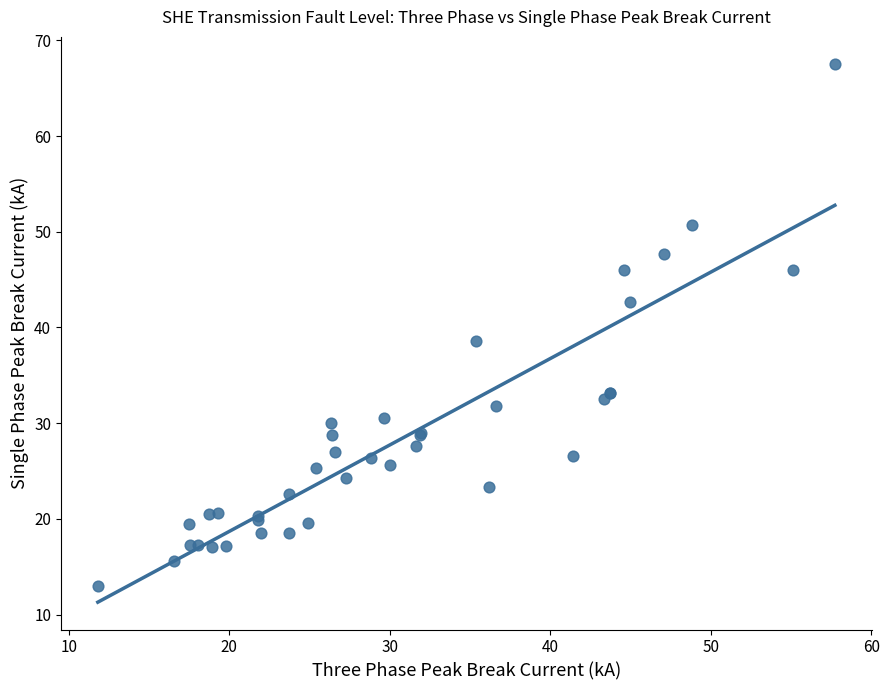

What Y value in the scatter plot is closest to 40?

38.6